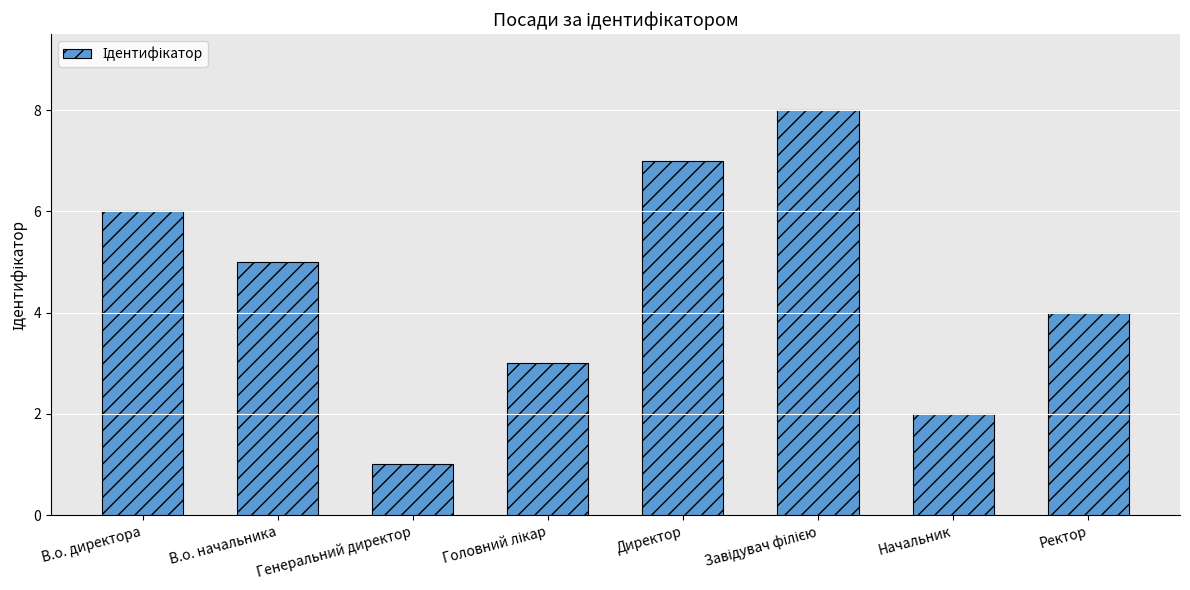

What is the greatest value displayed?

8